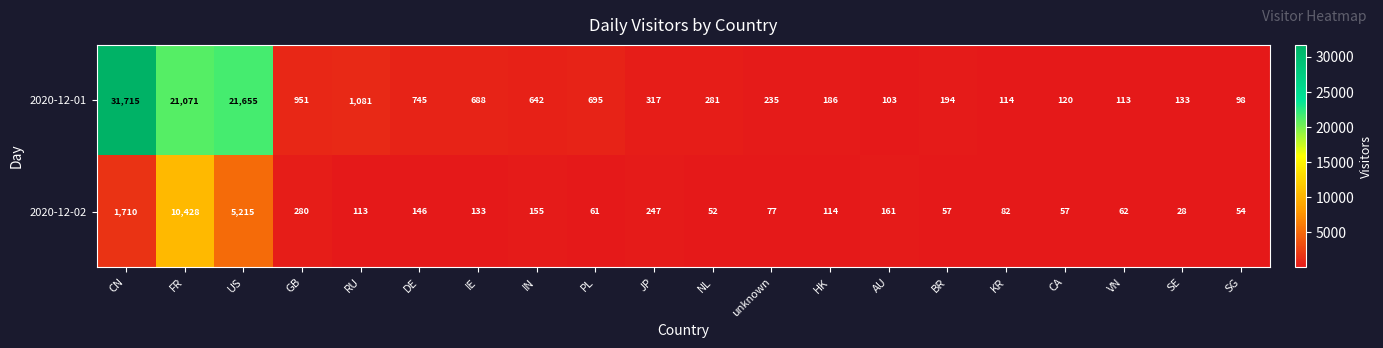

Which category has the lowest value across all series?

SE